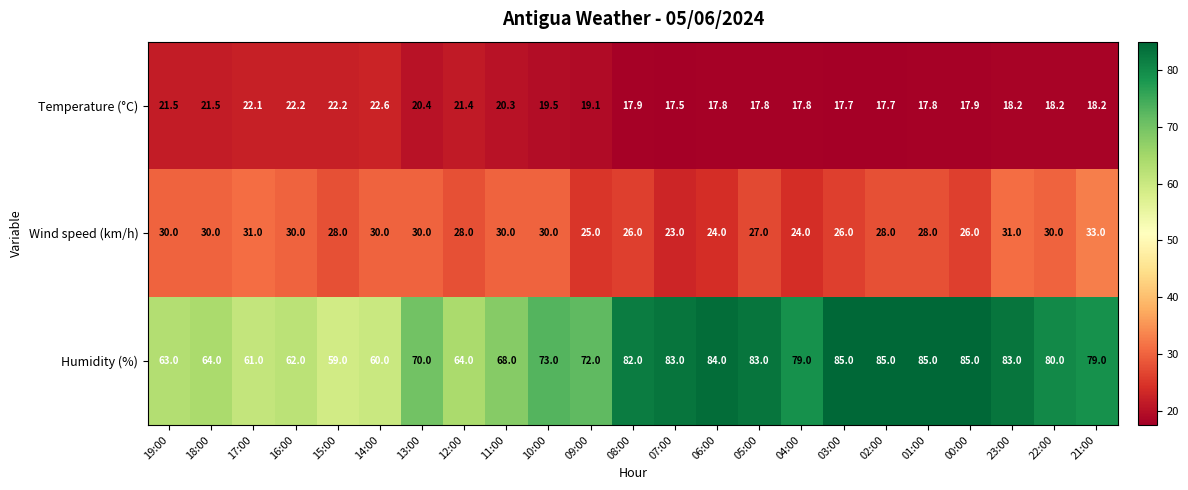

Which category has the lowest value in the Temperature (°C) series?

07:00